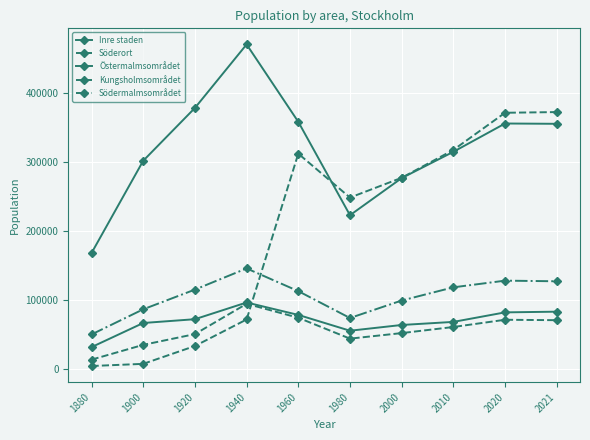

What is the value of the Södermalmsområdet point at the 8th from the left?

118273